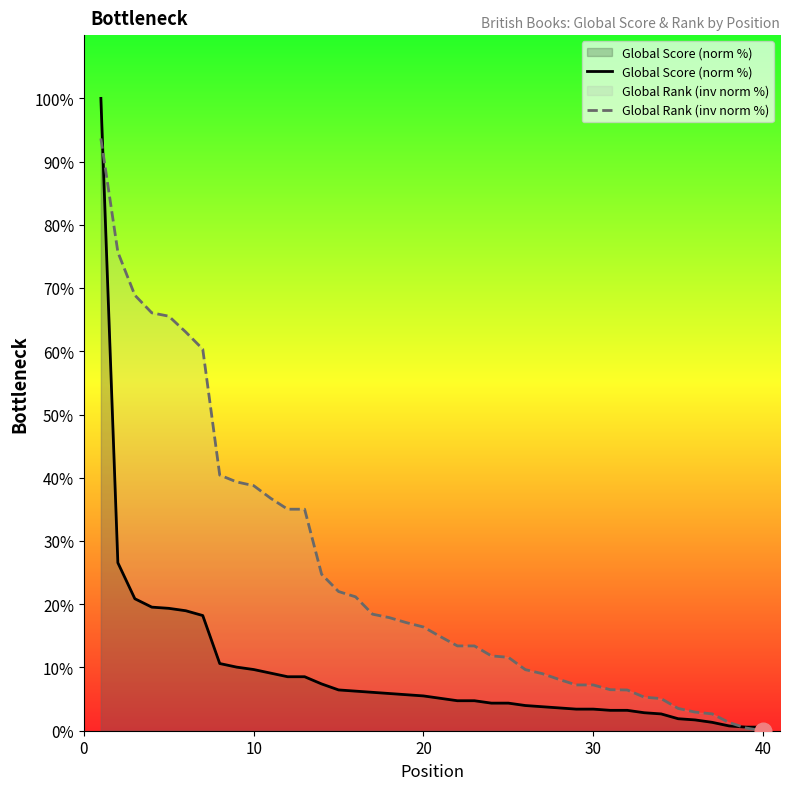

The Global Score (norm %) series shows 17.3 at 10. True or false?

False